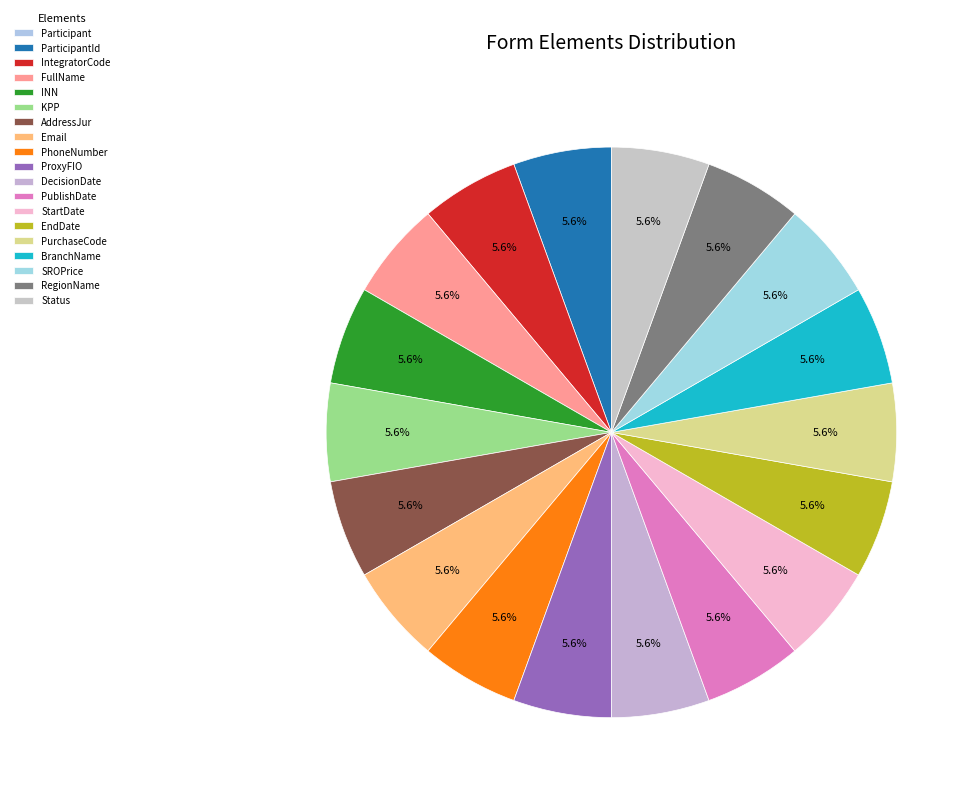

Which category has the biggest portion of the pie?

ParticipantId